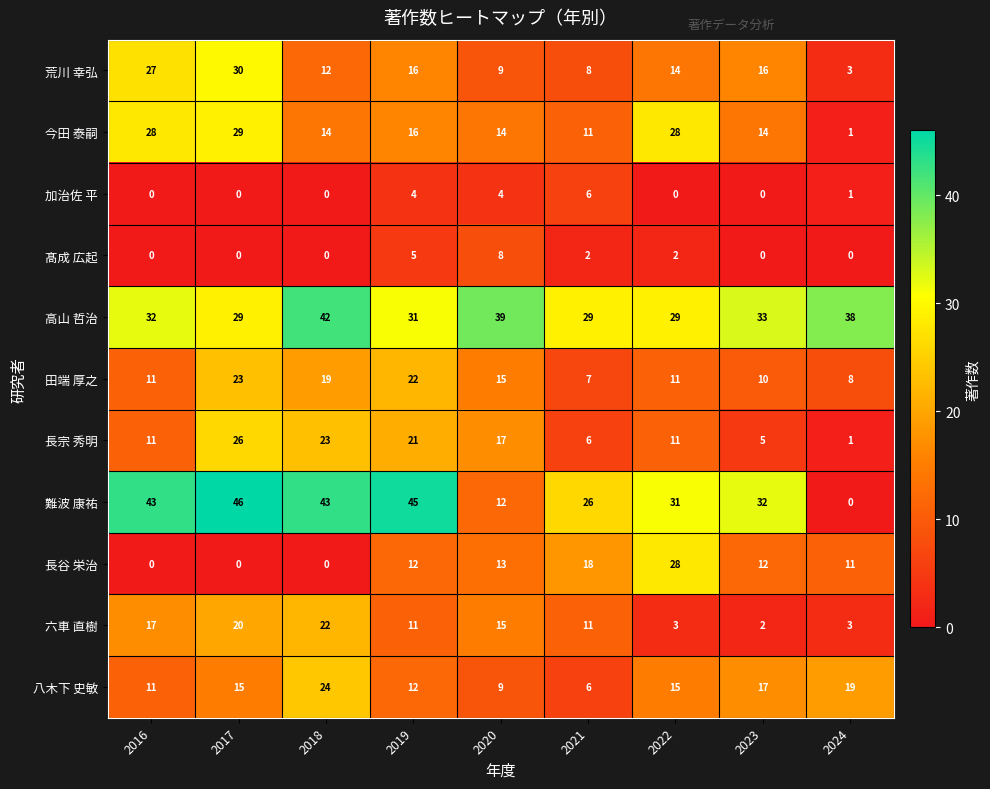

Which series has the largest total across all categories?

高山 哲治